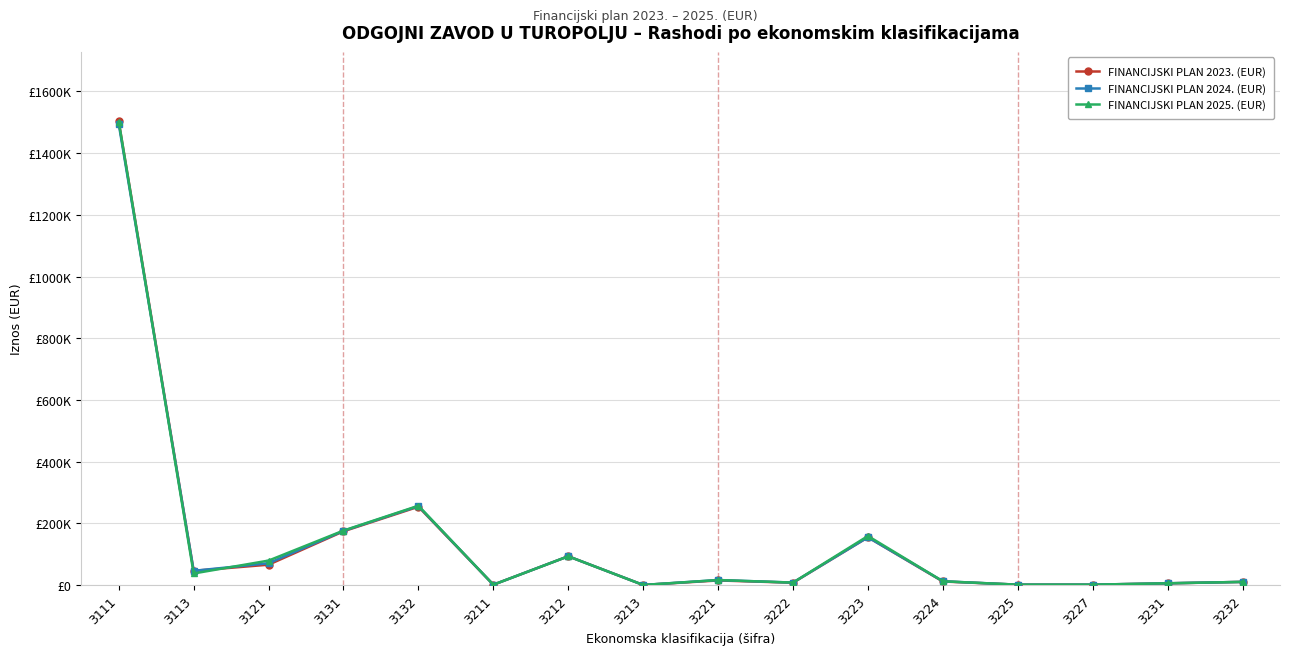

What is the spread (max minus min) of values at 3132?

3153.8